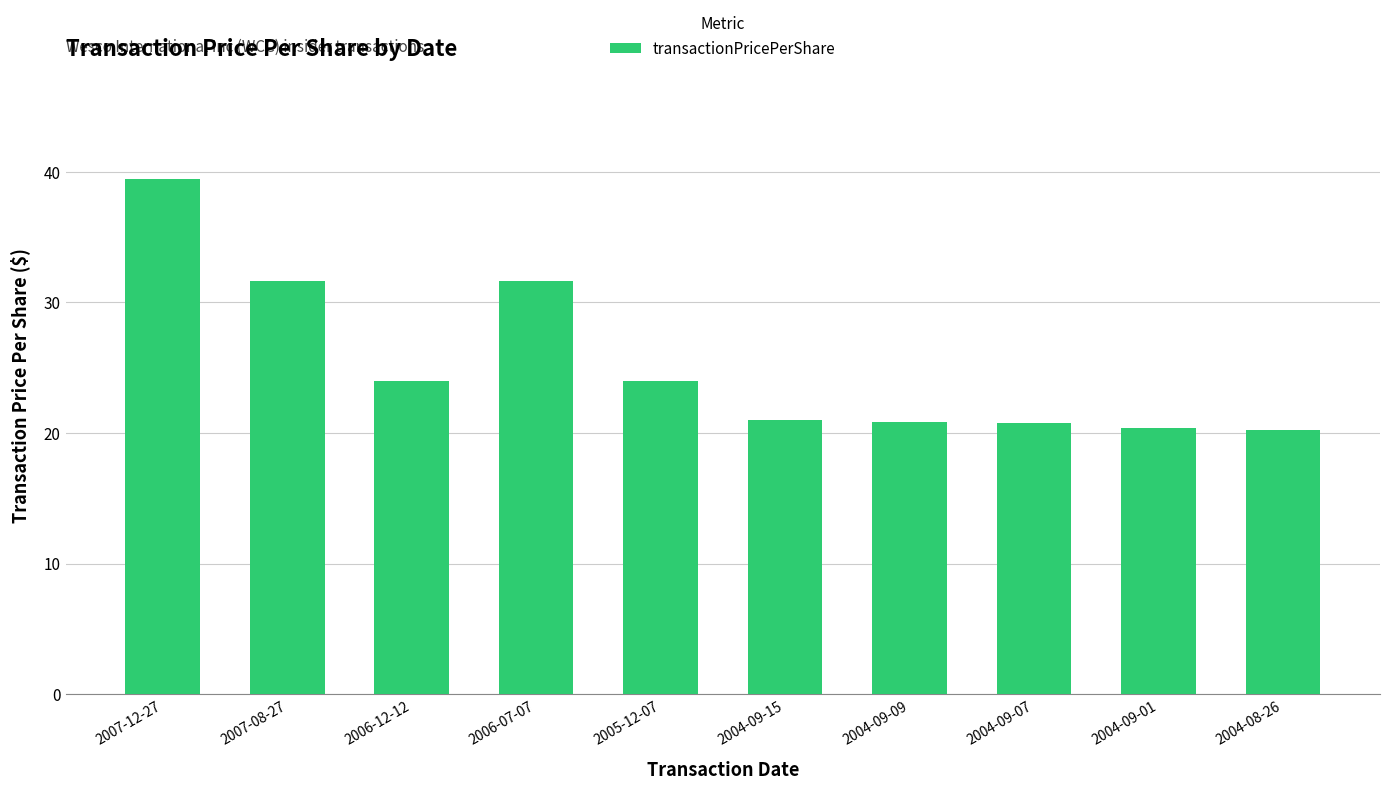

Which has a higher value, 2007-08-27 or 2005-12-07?

2007-08-27